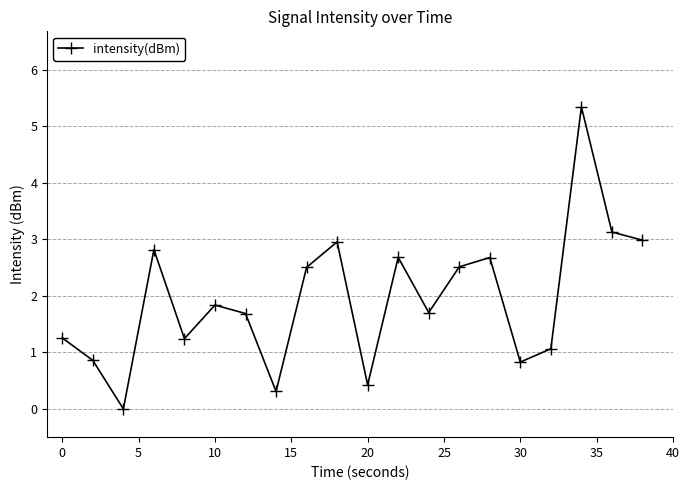

How many interior local valleys (lower than both neighbors) does the data have?

6